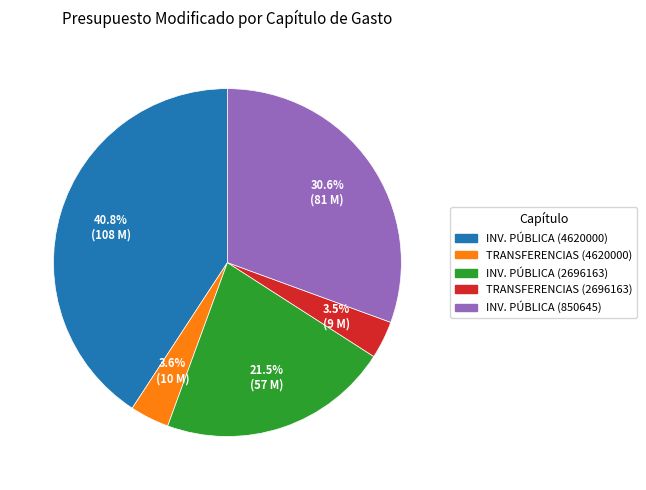

Count the number of slices in the pie.

5